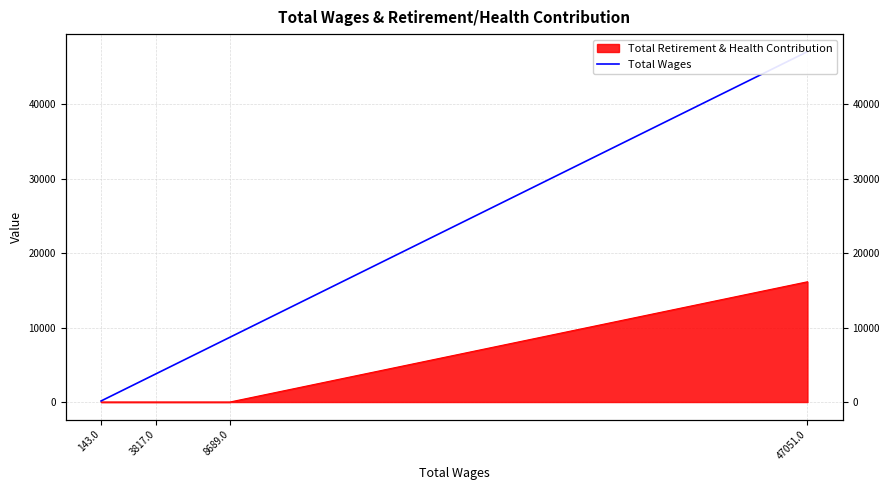

Which label corresponds to the largest value in the chart?

47051.0